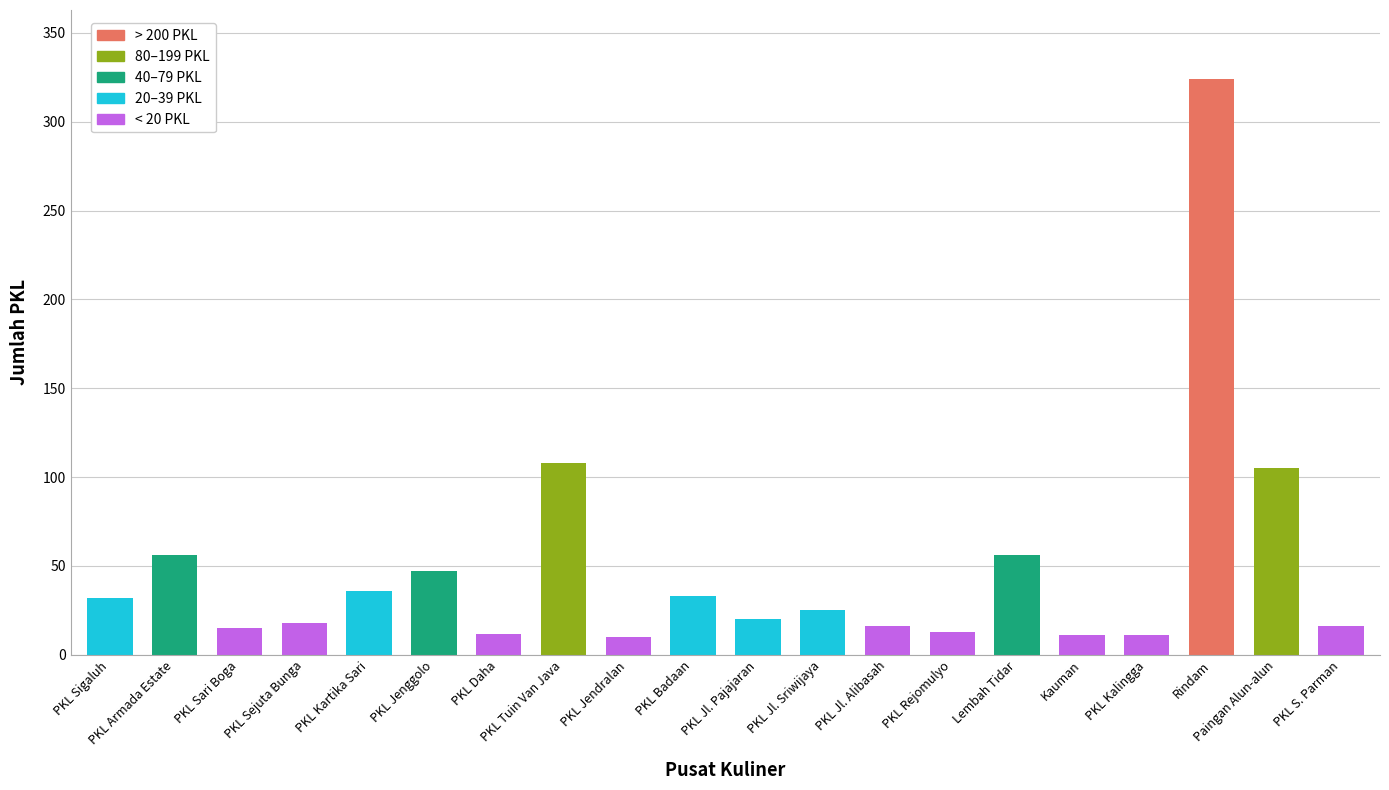

What is the label of the 2nd bar from the left?

PKL Armada Estate